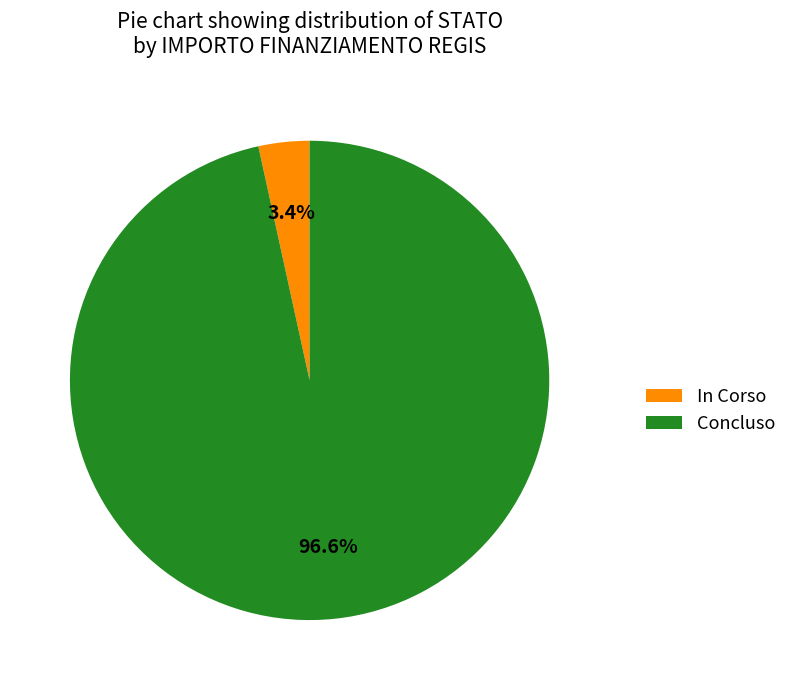

What percentage do Concluso and In Corso together represent?

100.0%